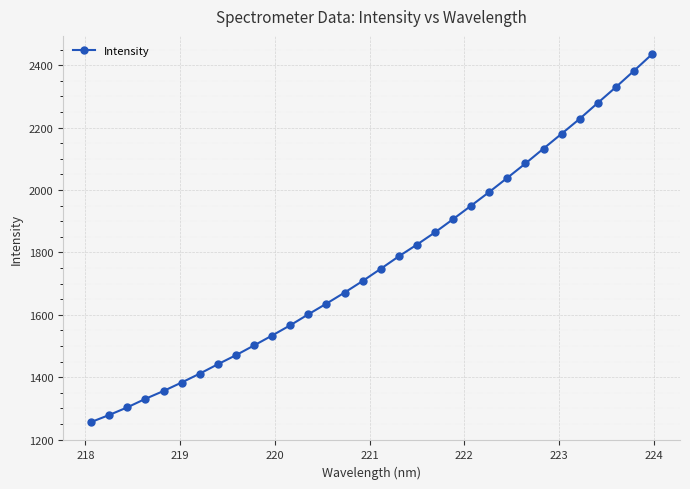

Does the chart have visible grid lines?

Yes